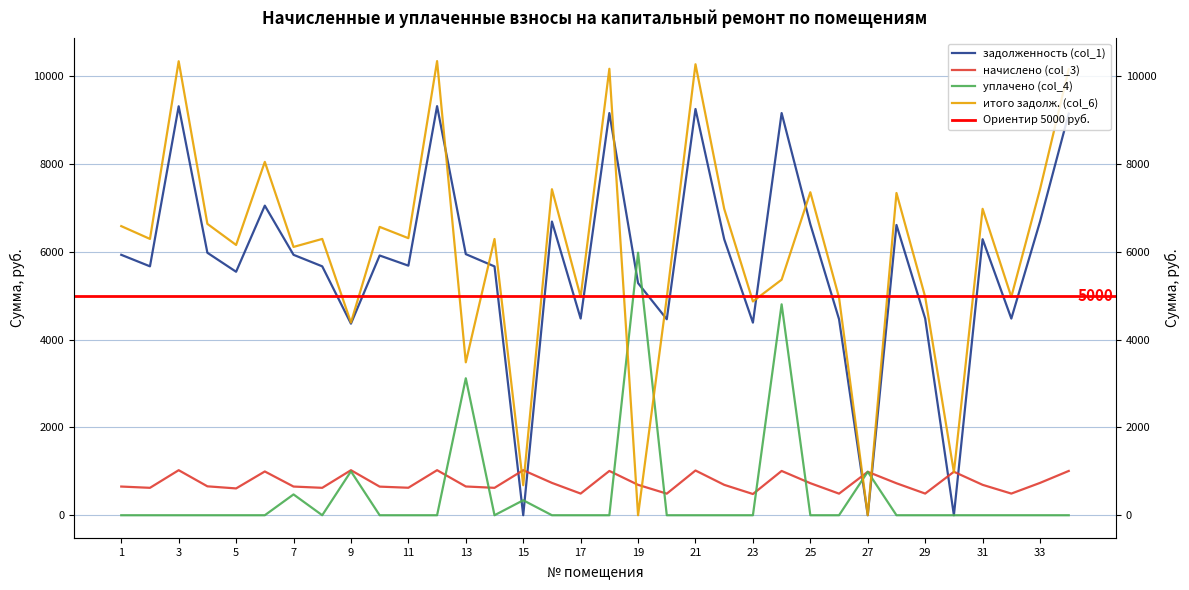

After their last crossing, which series has the higher values: уплачено (col_4) or начислено (col_3)?

начислено (col_3)